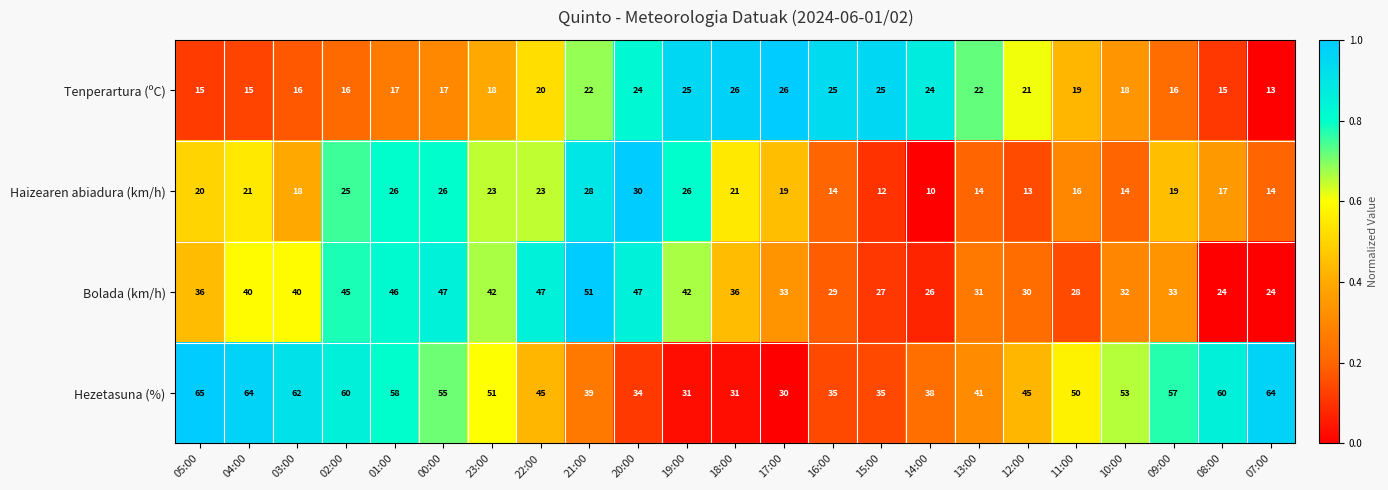

Rank the series by their maximum value, from highest to lowest.

Hezetasuna (%), Bolada (km/h), Haizearen abiadura (km/h), Tenperartura (ºC)